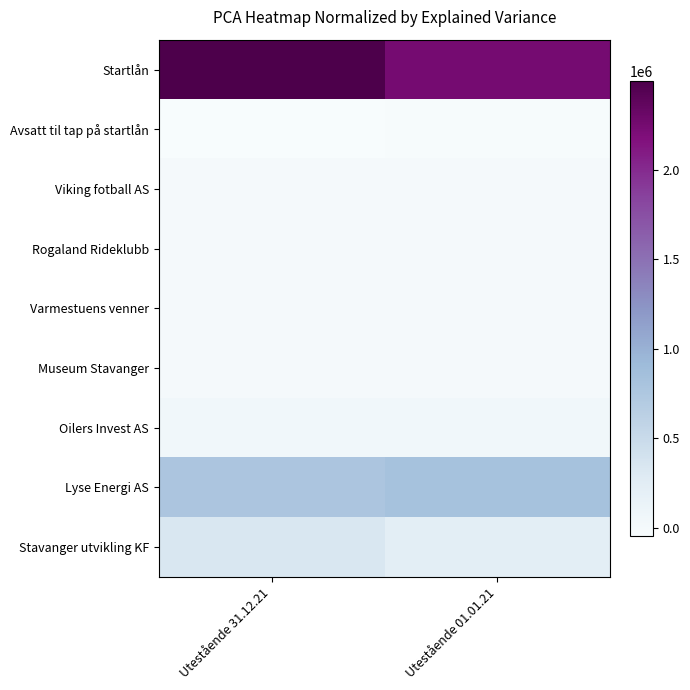

At Utestående 31.12.21, list the series in order from largest to smallest.

Startlån, Lyse Energi AS, Stavanger utvikling KF, Oilers Invest AS, Museum Stavanger, Rogaland Rideklubb, Viking fotball AS, Varmestuens venner, Avsatt til tap på startlån